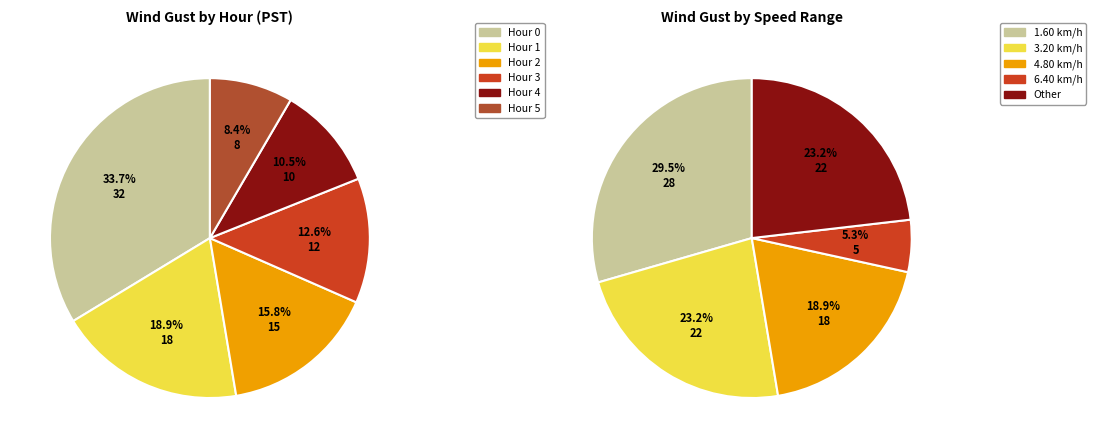

What is the largest slice in the pie chart?

Hour 0